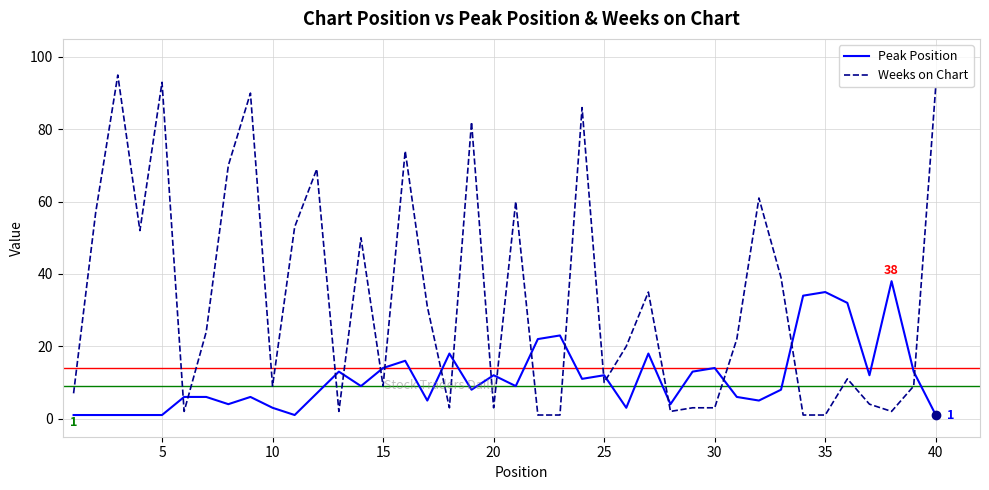

Which series has the largest range (max minus min)?

Weeks on Chart